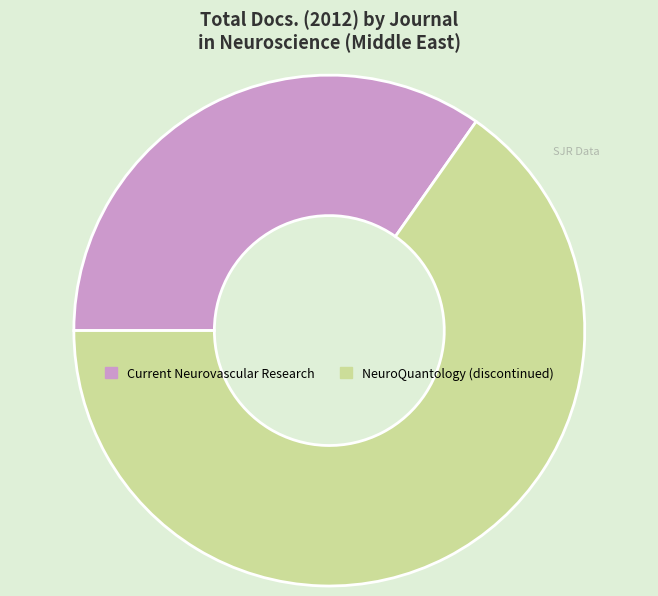

Between Current Neurovascular Research and NeuroQuantology (discontinued), which is larger?

NeuroQuantology (discontinued)